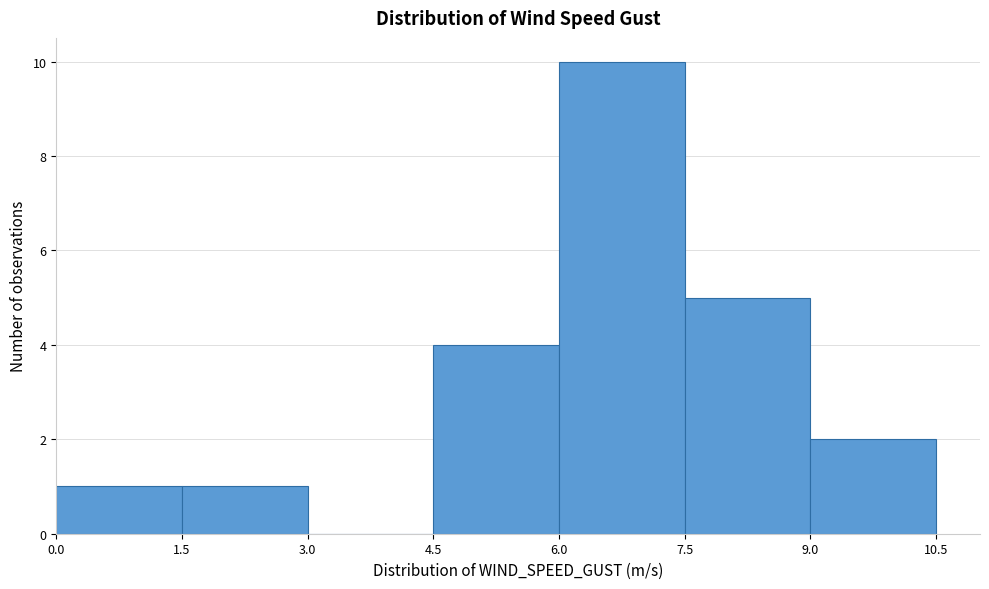

Over which range of the x-axis is the bar tallest?

6.0 to 7.5